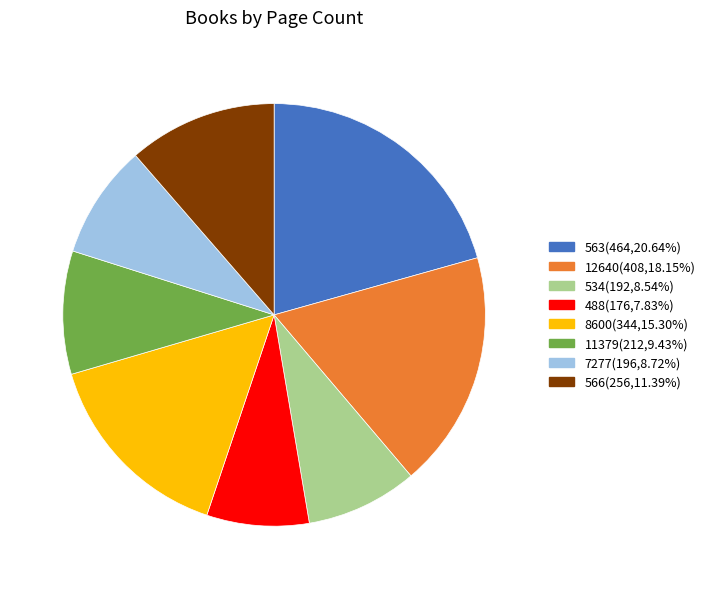

Count the number of slices in the pie.

8